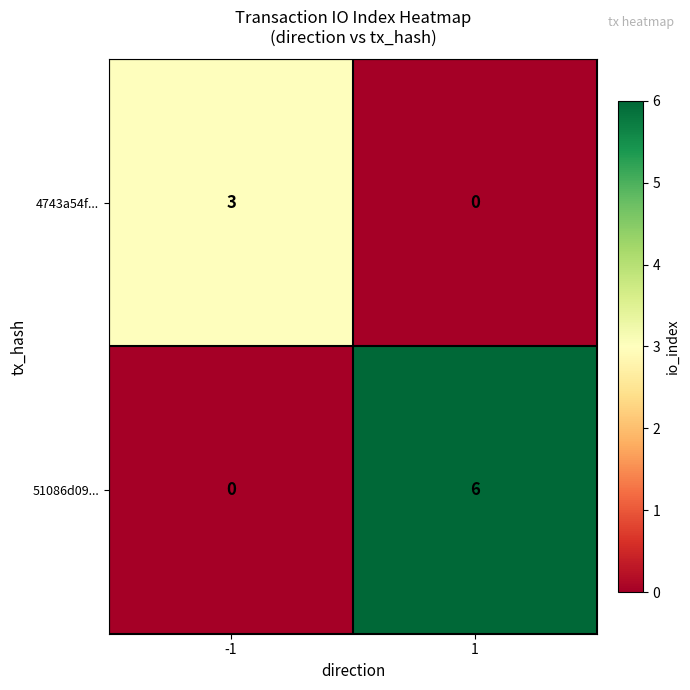

At which category is the sum across all series the highest?

1